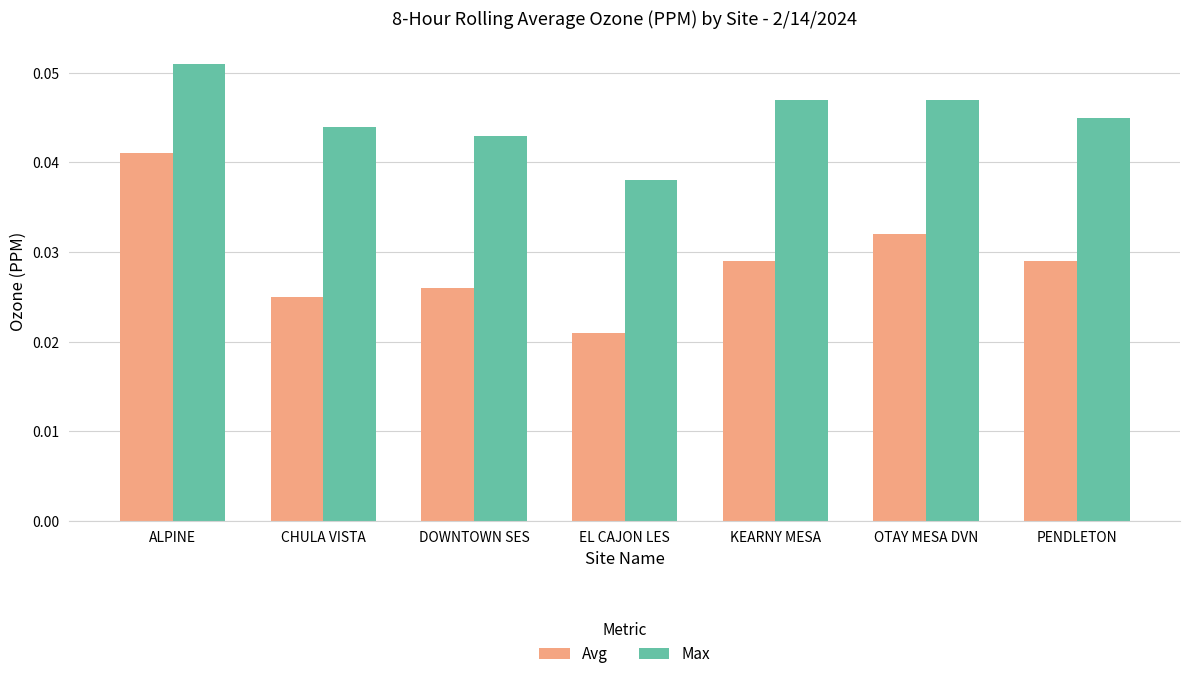

Which category has the highest value in the Avg series?

ALPINE